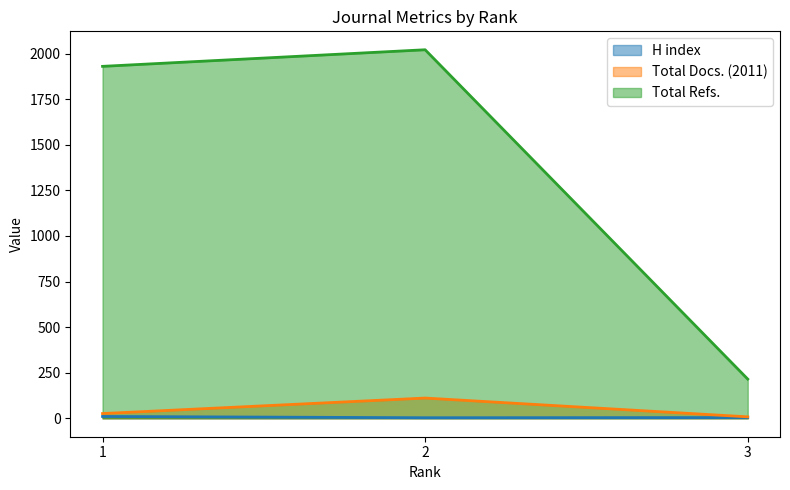

Which series has the largest total across all categories?

Total Refs.